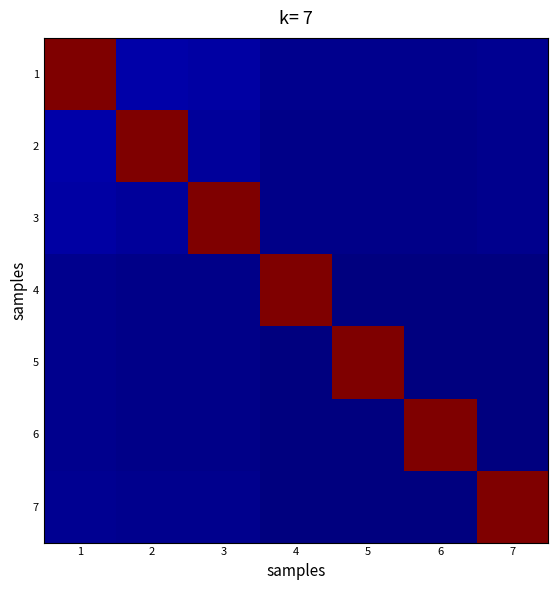

At how many categories does at least one series exceed 0?

7